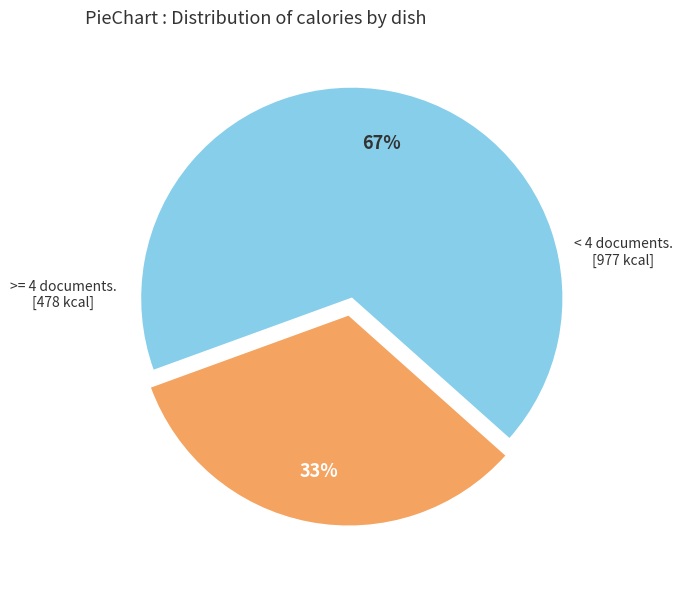

To the nearest percent, what is the difference between the largest and smallest slice percentages?

34%